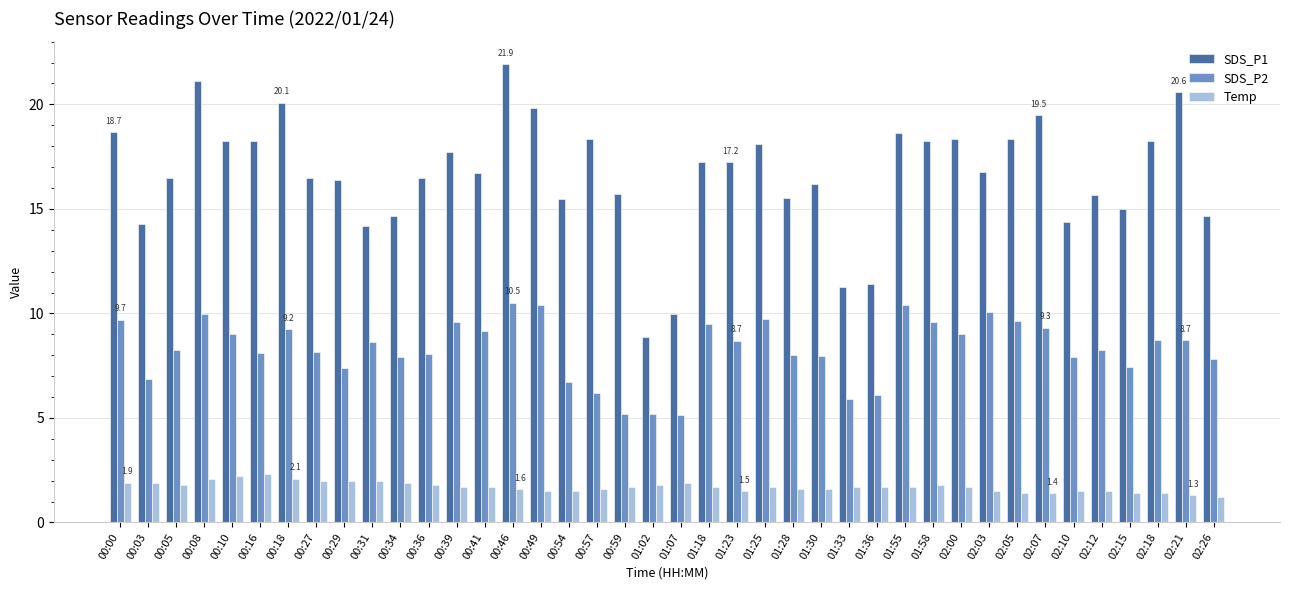

What is the label of the 9th bar from the left?

00:29